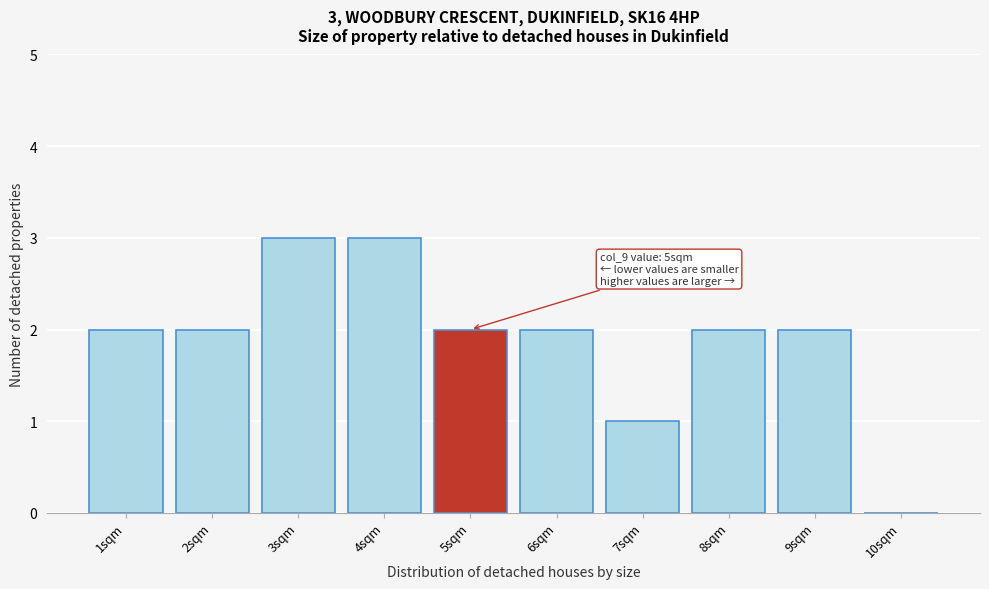

Reading left to right, list all the values displayed in this chart.

1sqm=2	2sqm=2	3sqm=3	4sqm=3	5sqm=2	6sqm=2	7sqm=1	8sqm=2	9sqm=2	10sqm=0